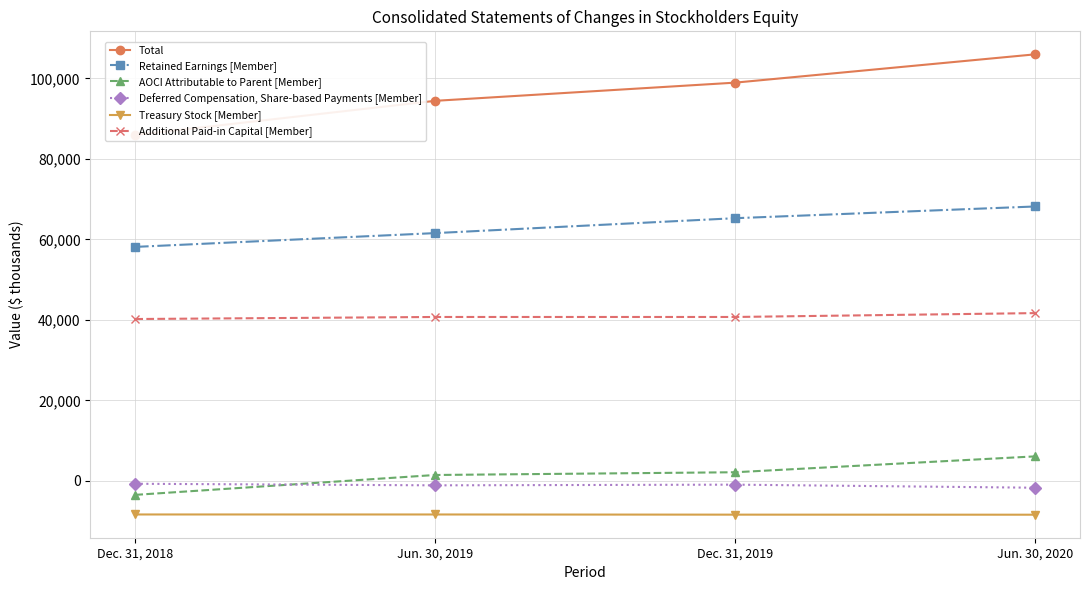

True or false: Additional Paid-in Capital [Member] and AOCI Attributable to Parent [Member] cross at least once.

False